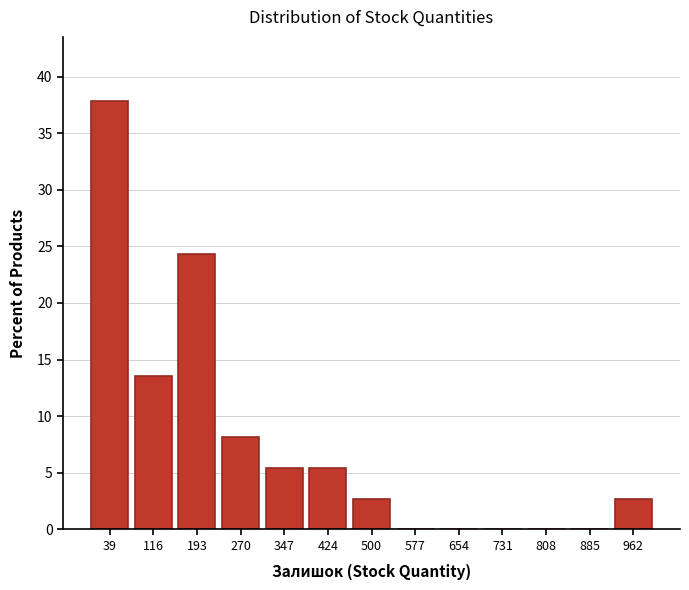

Reading left to right, transcribe this chart: for each bar, give the range it covers on the x-axis and its height. Neither the bar edges nor the heights are printed on the chart, so give them approximately, as read against the axes.

0 to 80: 38.0
80 to 150: 13.5
150 to 230: 24.5
230 to 310: 8.0
310 to 390: 5.5
390 to 460: 5.5
460 to 540: 2.5
540 to 620: 0
620 to 690: 0
690 to 770: 0
770 to 850: 0
850 to 920: 0
920 to 1000: 2.5